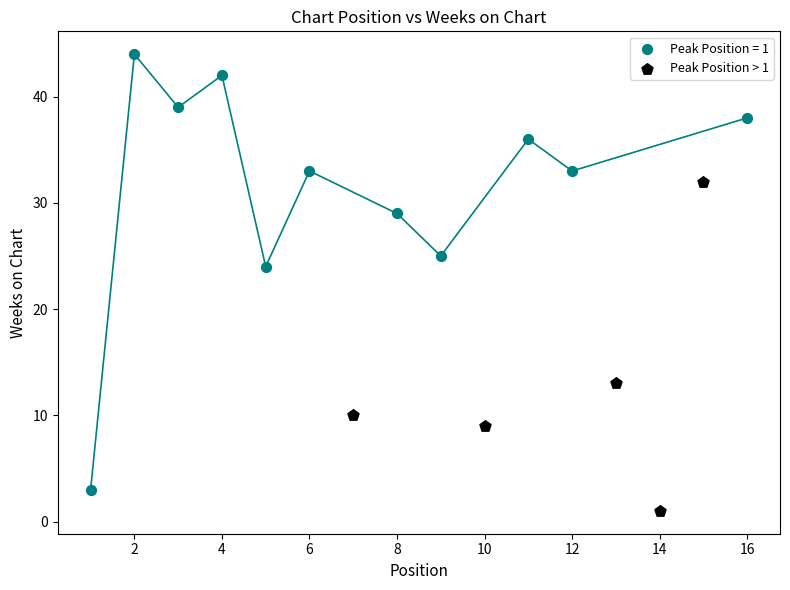

Which series contains the highest Y value?

Peak Position = 1